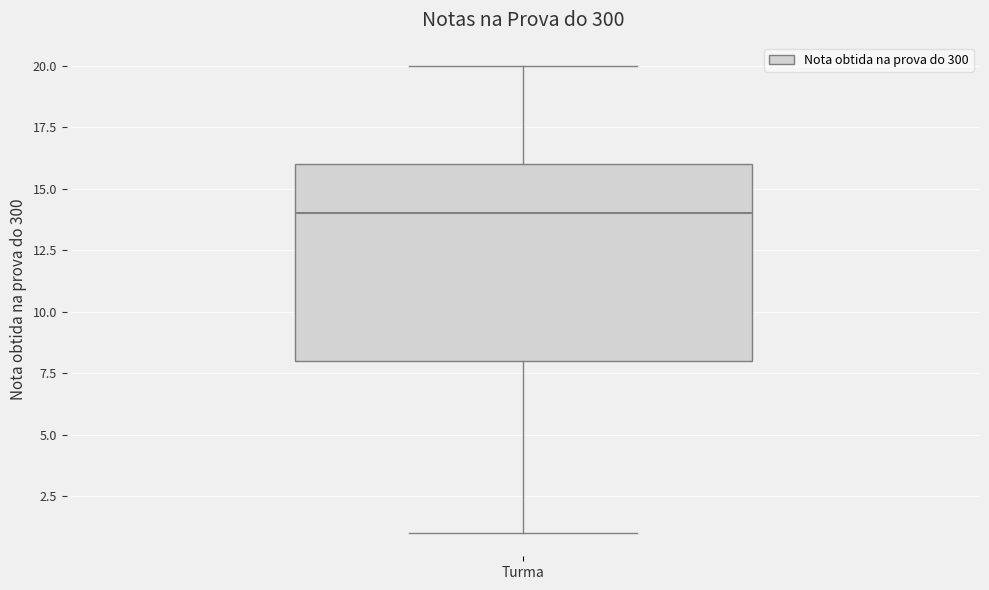

Read this box plot against the y-axis: the position of the median line, the range covered by the box, and the ends of both whiskers. The values are not printed on the chart, so give them approximately, as read against the axis.

median 14, box 8 to 16, whiskers 1 to 20